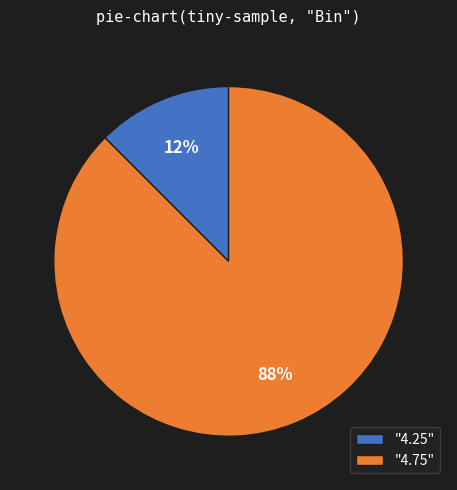

Between "4.25" and "4.75", which is larger?

"4.75"